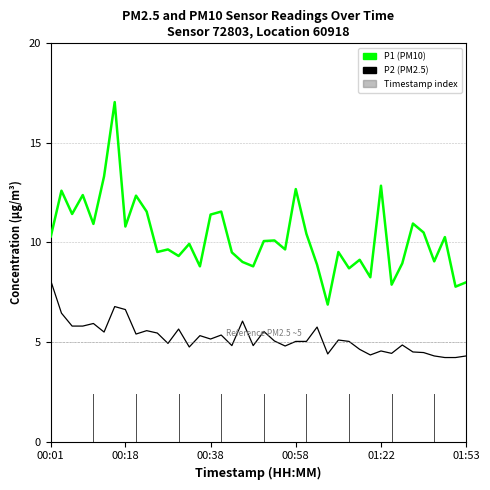

Rank the series by their maximum value, from highest to lowest.

P1 (PM10), P2 (PM2.5)